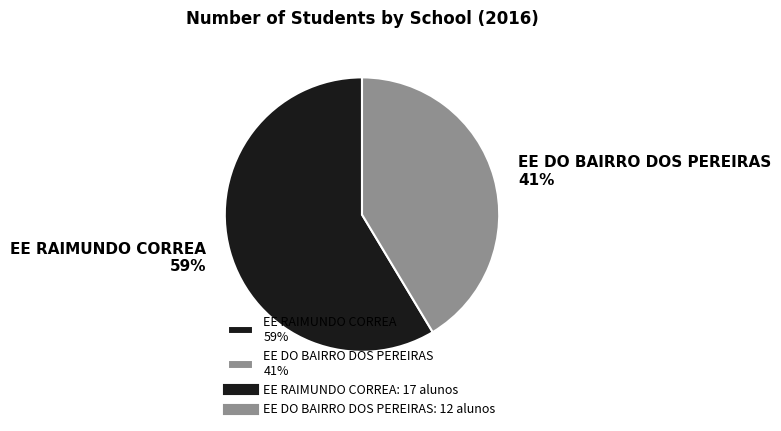

Rank the categories by value from highest to lowest.

EE RAIMUNDO CORREA 59%, EE DO BAIRRO DOS PEREIRAS 41%